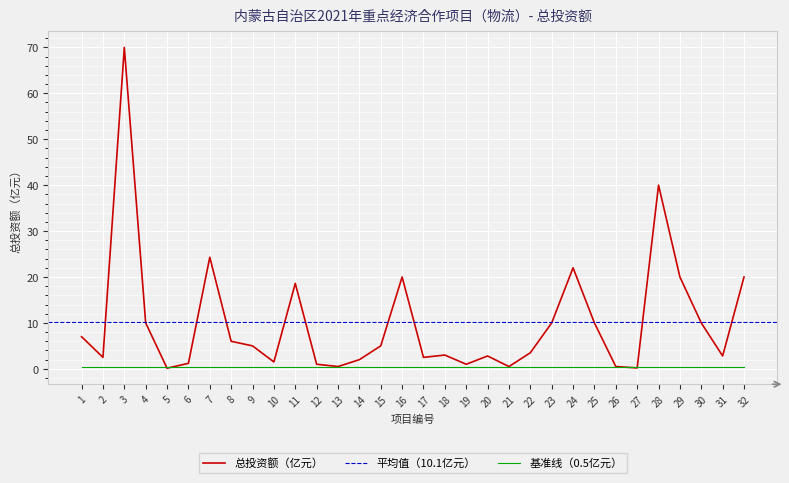

True or false: there are more than 0 points higher than both neighbors.

True